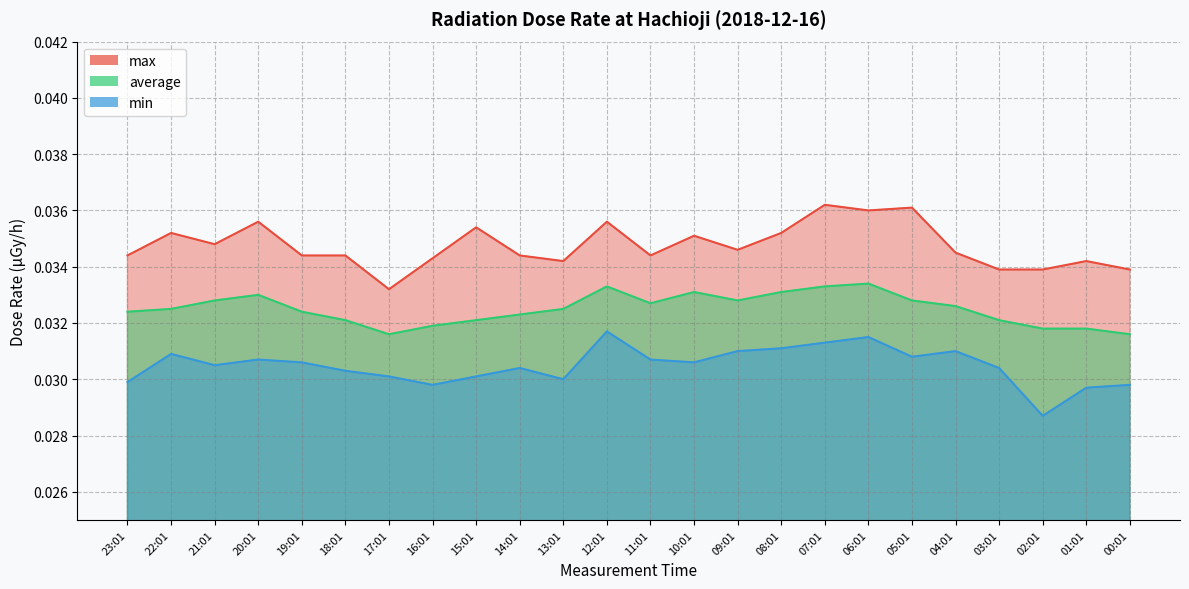

How many lines are shown in the chart?

3